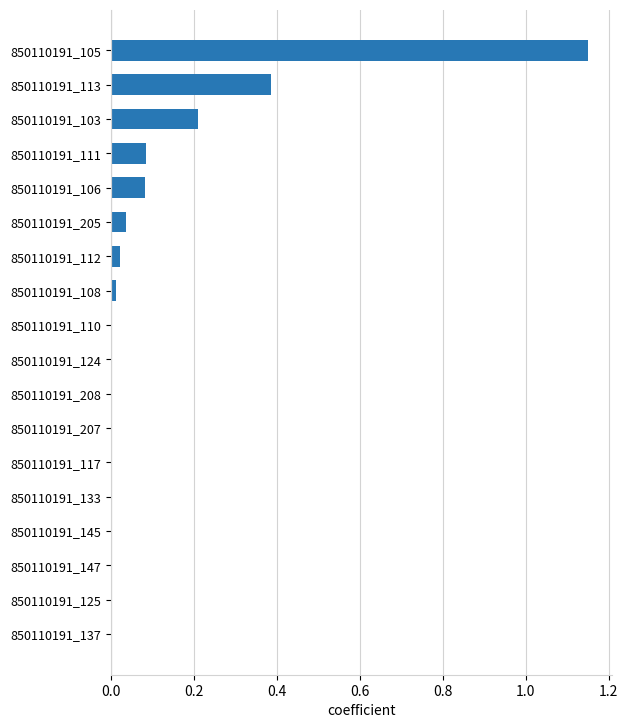

Count the number of data series in this chart.

1